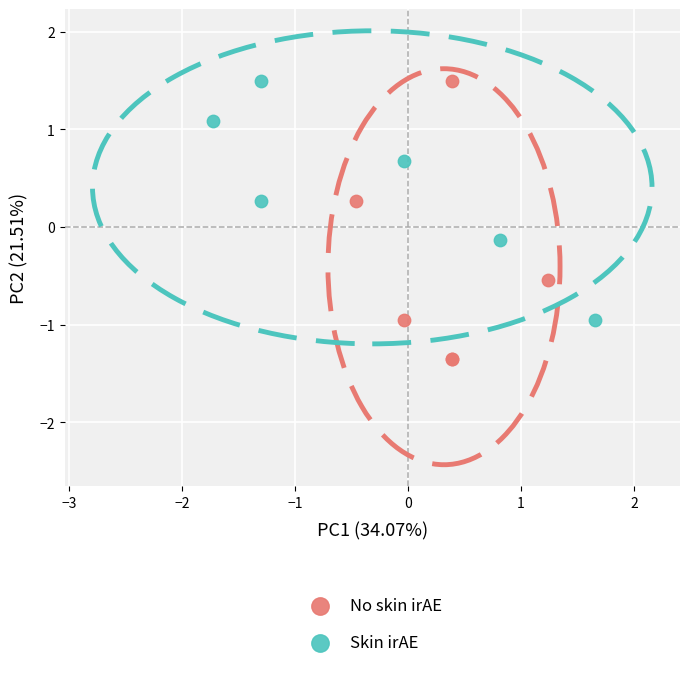

Which series reaches the minimum Y coordinate?

No skin irAE